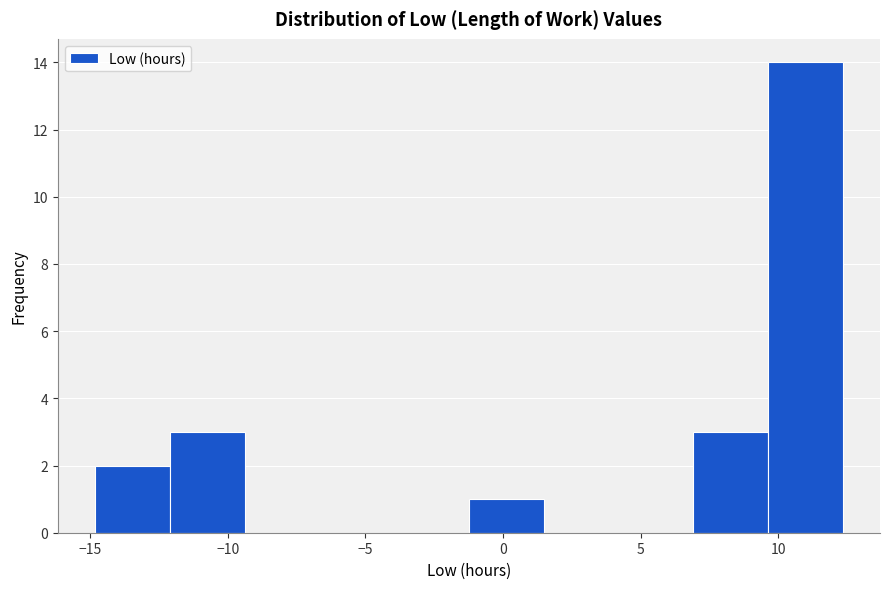

How tall is the bar that spans -1.0 to 1.5 on the x-axis? Neither the bar edges nor the heights are printed on the chart, so give them approximately, as read against the axes.

1